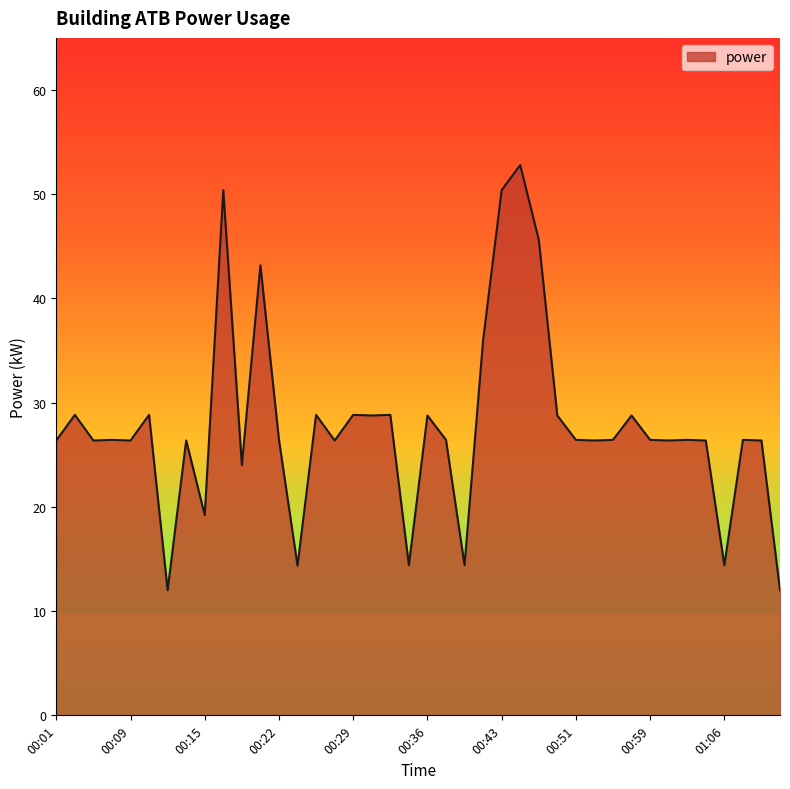

What is the minimum value shown in the chart?

12.0